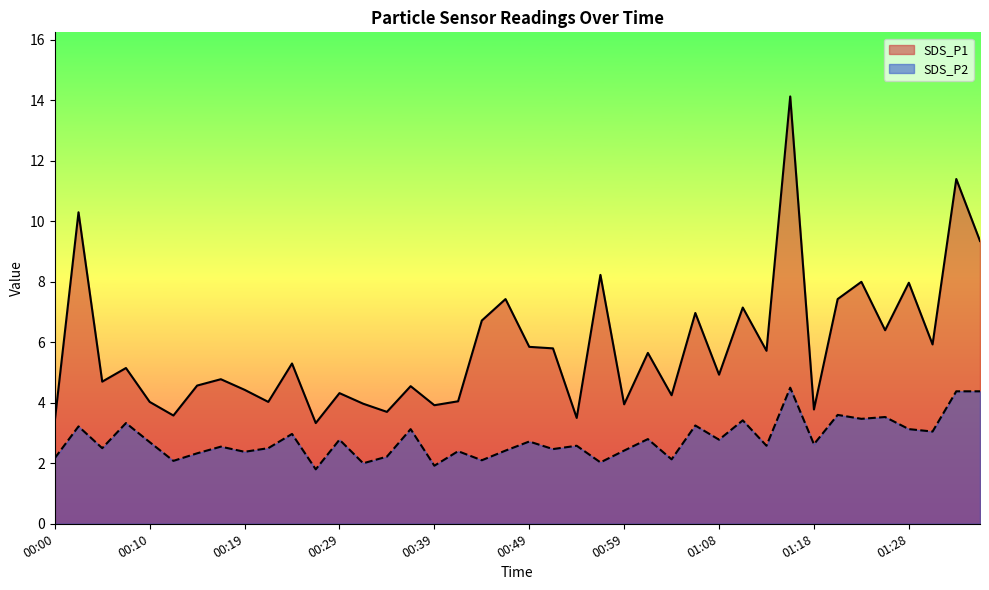

What is the approximate value of SDS_P2 at 01:31?

3.0